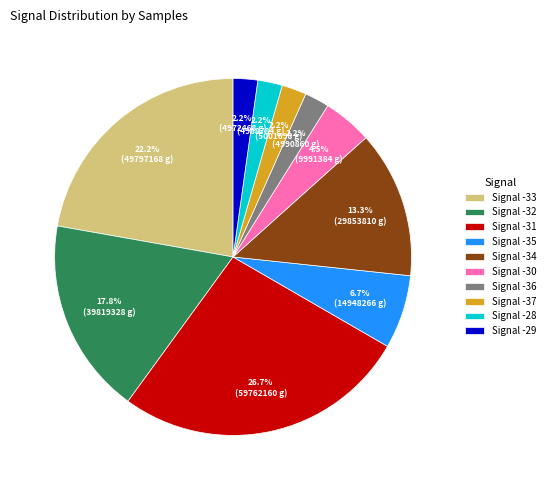

Do Signal -36 and Signal -33 together represent more than half of the pie?

No